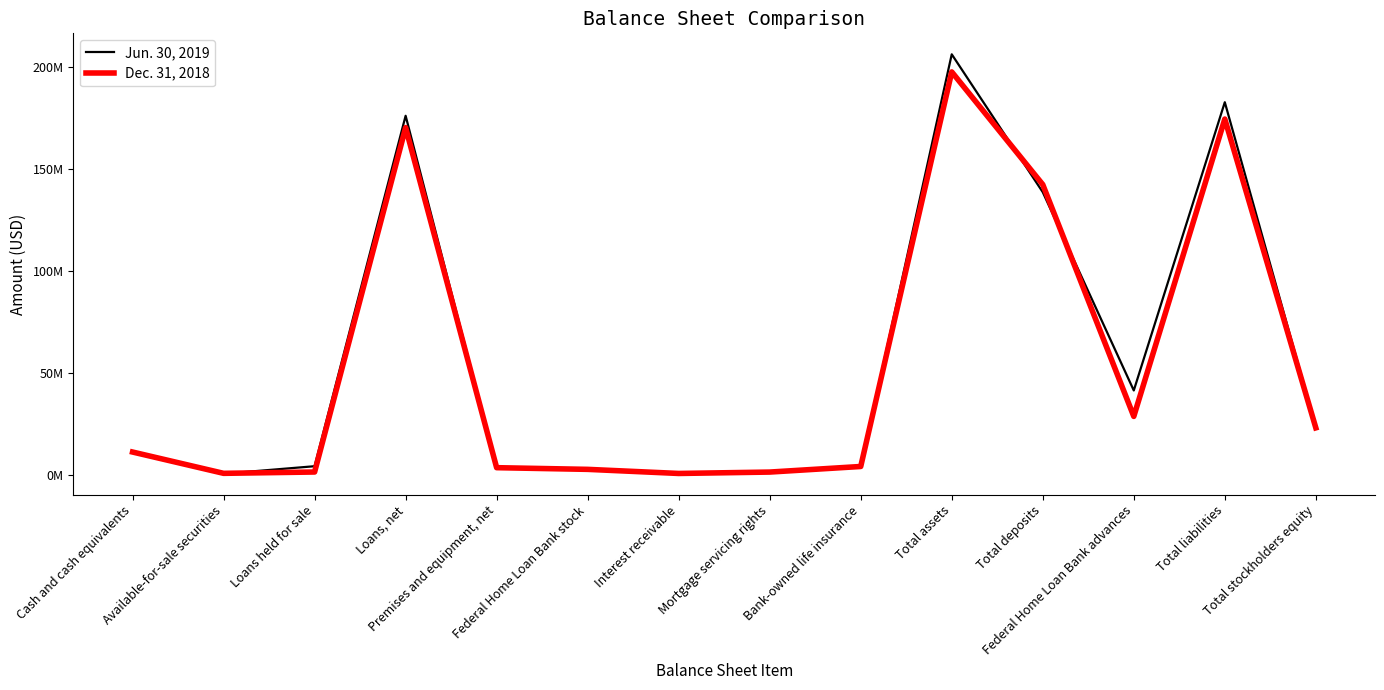

Reading left to right, transcribe all the data shown in this chart.

Jun. 30, 2019: 11147621	427338	4128092	176159596	3398213	2657400	611126	1398293	4042150	206334401	138655682	41315752	182814110	23311089
Dec. 31, 2018: 11089189	630361	1282000	170365031	3407185	2583100	569659	1252740	3997242	197694061	142391756	28580438	174552638	22960860